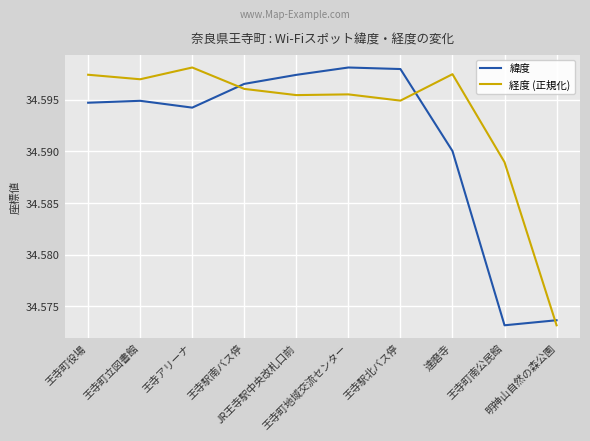

How many categories are shown in the chart?

10